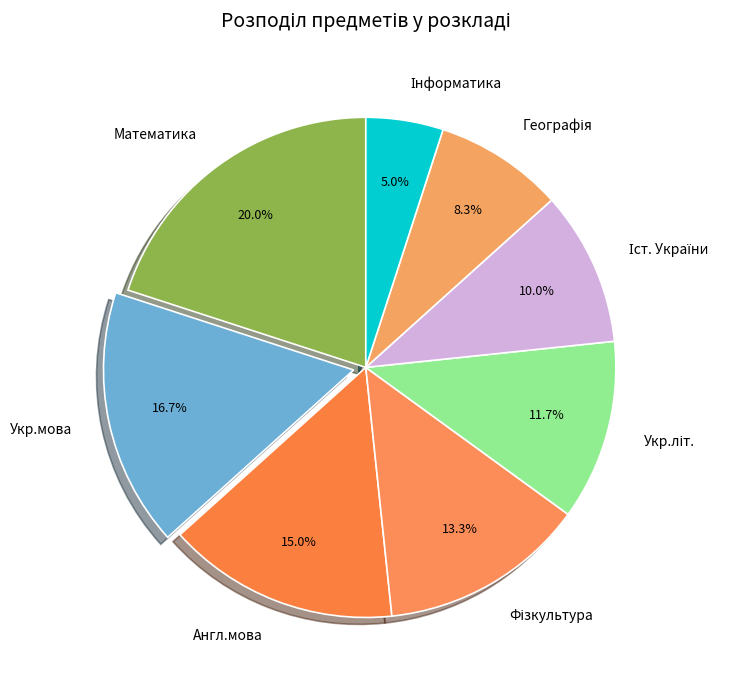

Which category has the biggest portion of the pie?

Математика